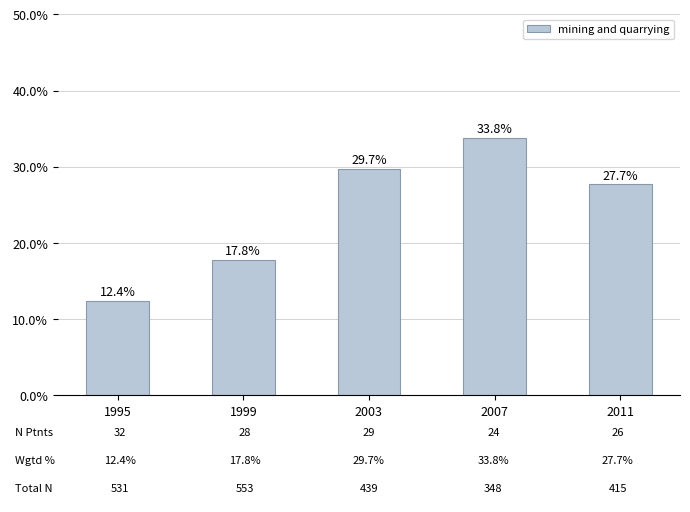

The value at 2011 is 27.7. True or false?

True